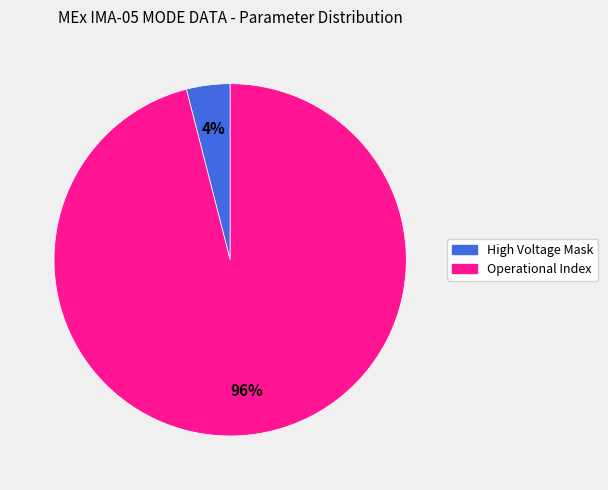

Does any single category account for the majority?

Yes